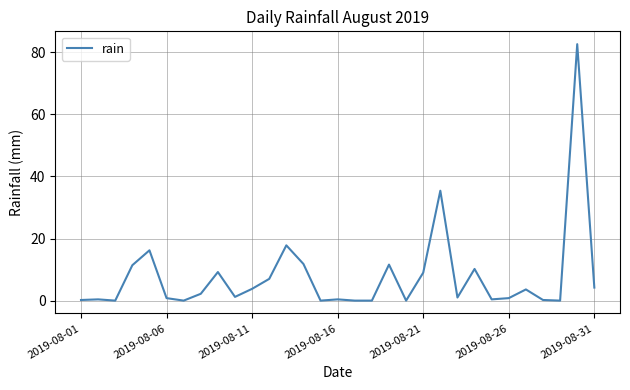

What is the maximum value shown in the chart?

82.6